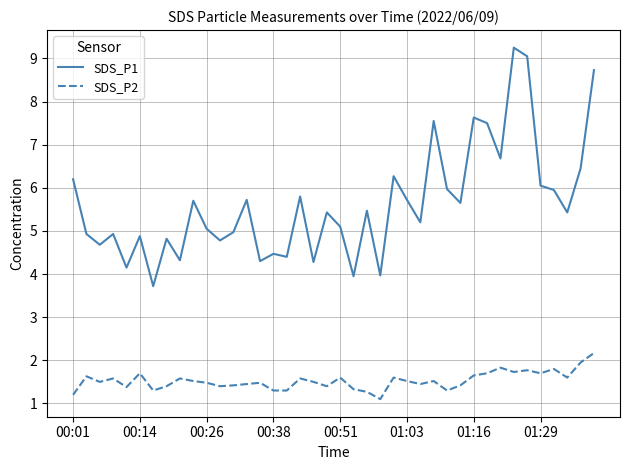

Which series has the widest spread of values?

SDS_P1